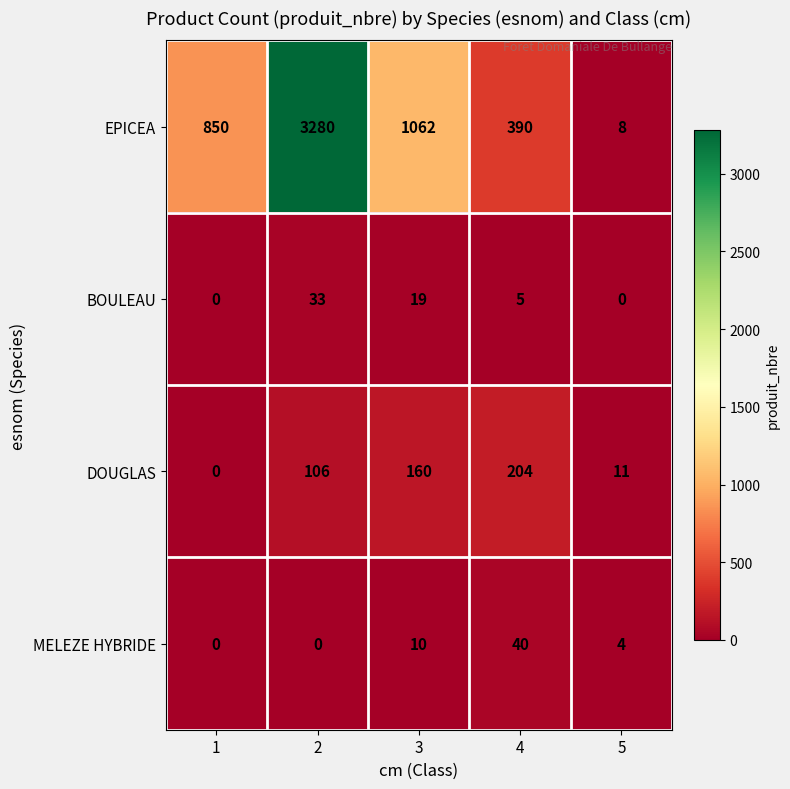

Is it true that MELEZE HYBRIDE equals 4 at 5?

True